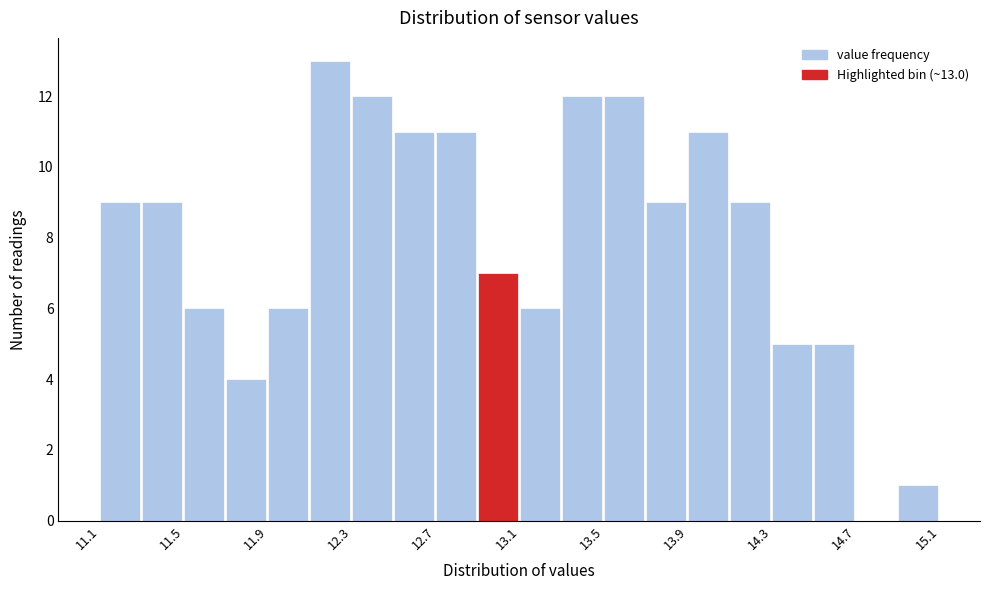

Over which range of the x-axis is the bar tallest?

12.10 to 12.30